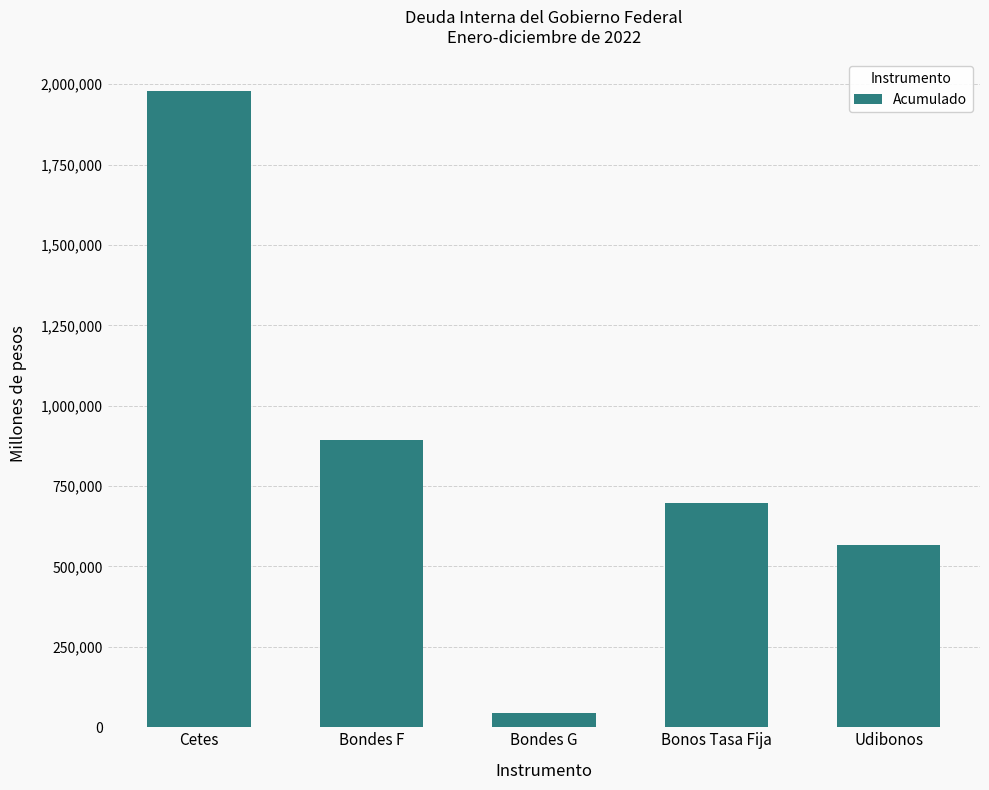

What is the difference between the values at Bonos Tasa Fija and Bondes F?

197033.7